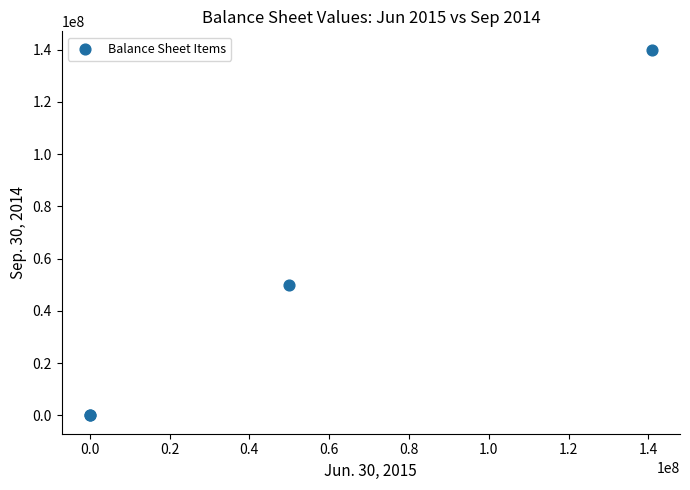

What Y value in the scatter plot is closest to 70000000?

50000000.0